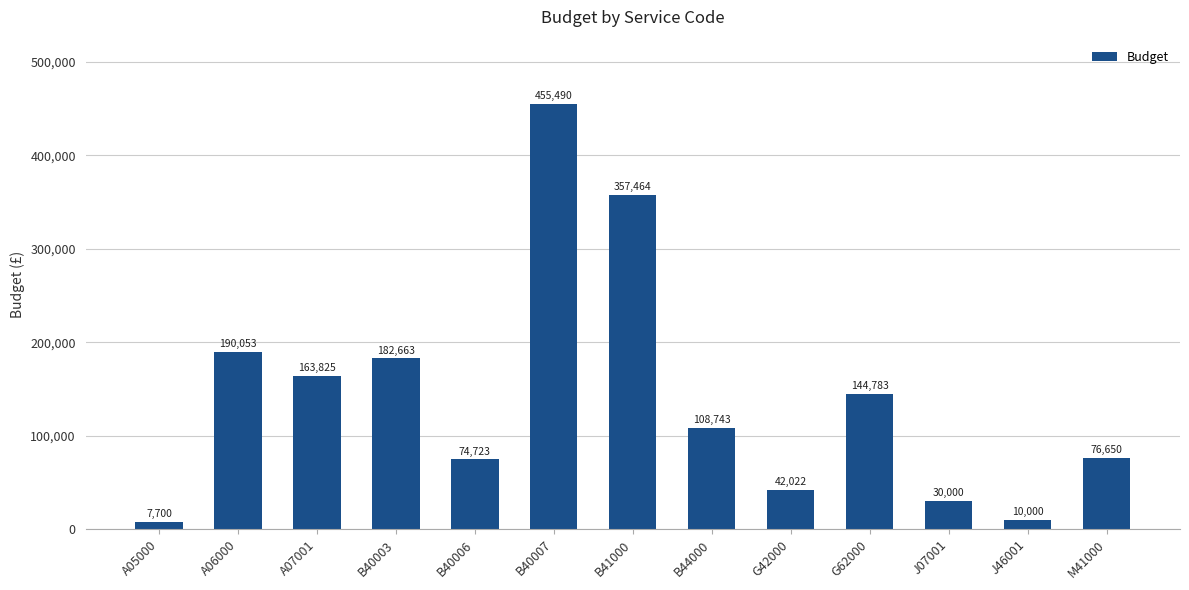

Approximately how many times larger is the value at A07001 compared to G62000?

1.1